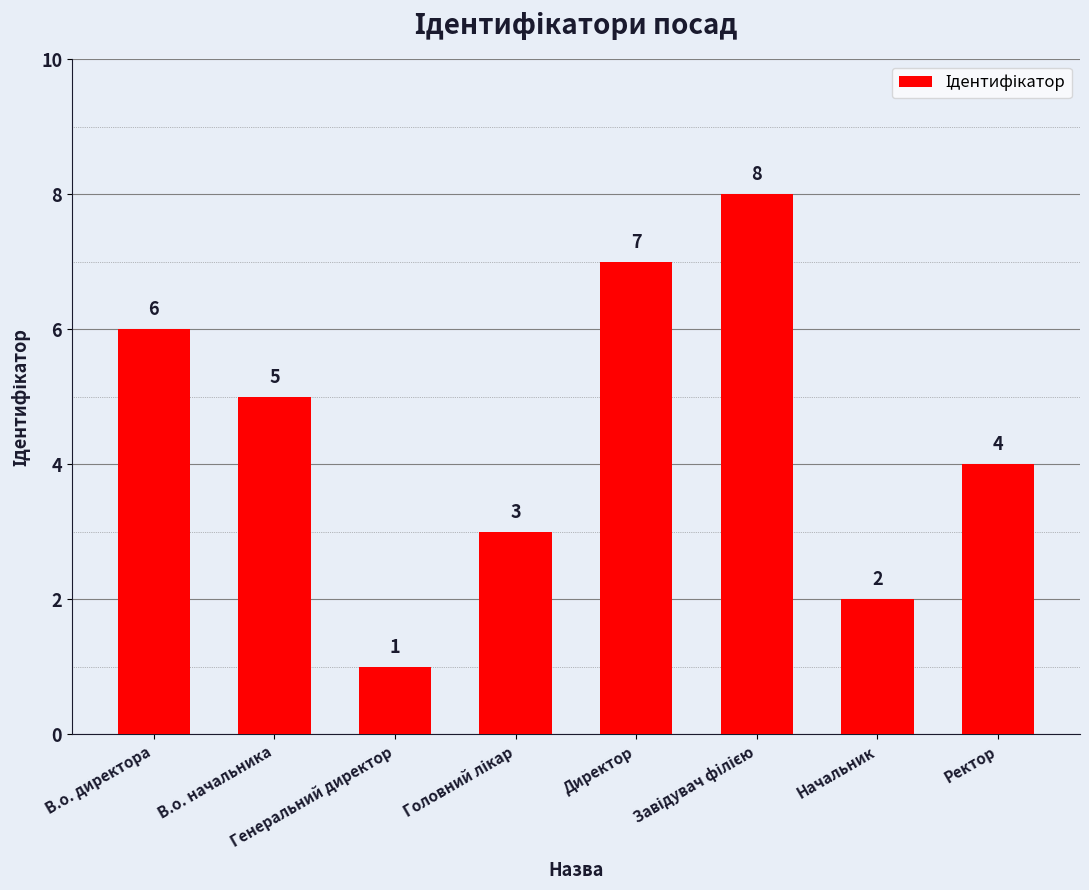

What is the sum of all values?

36